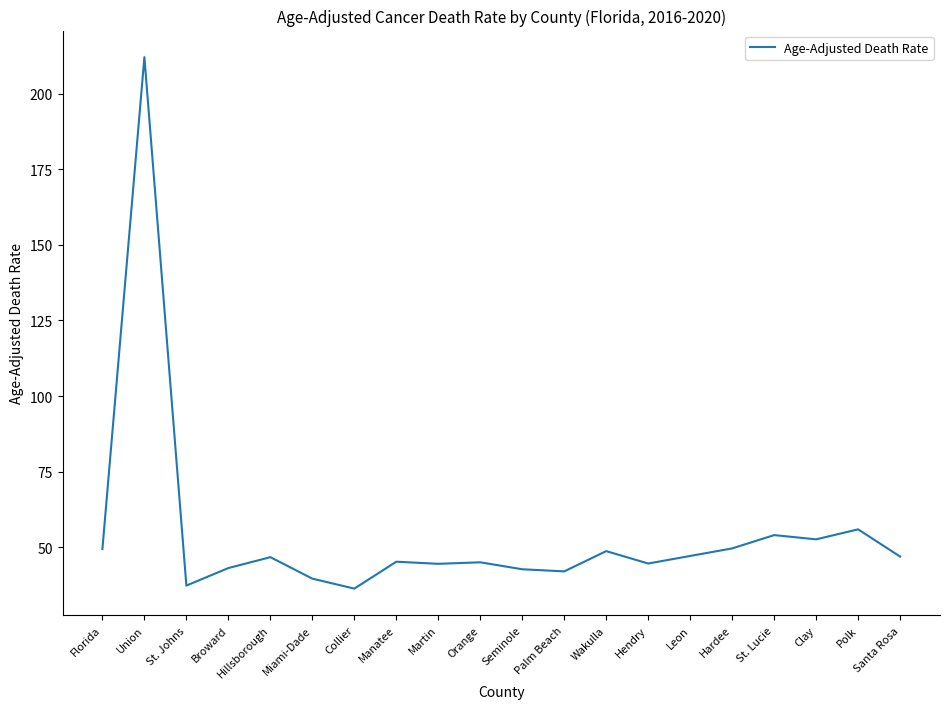

What is the minimum value shown in the chart?

36.3